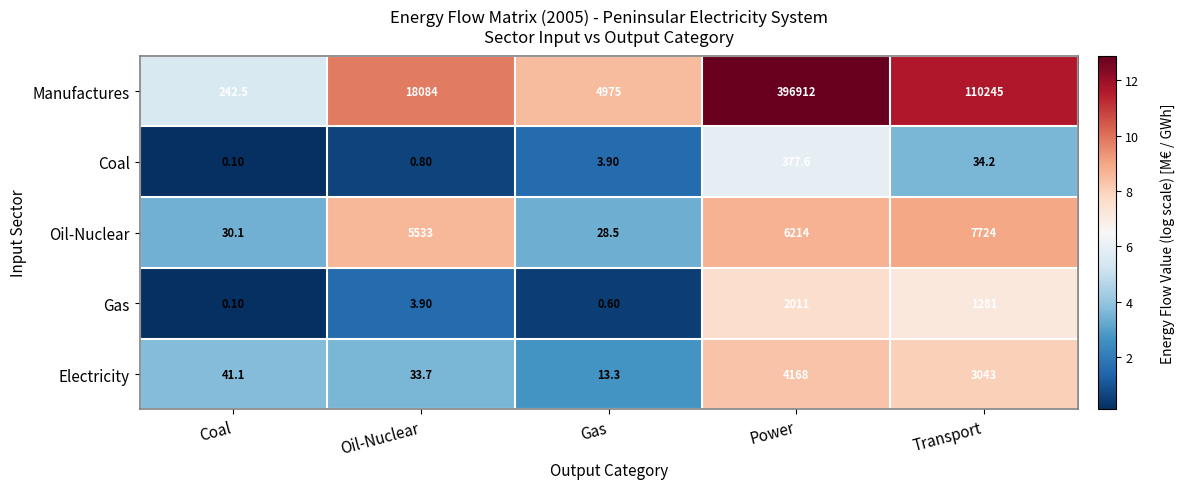

At how many categories does at least one series exceed 9?

5